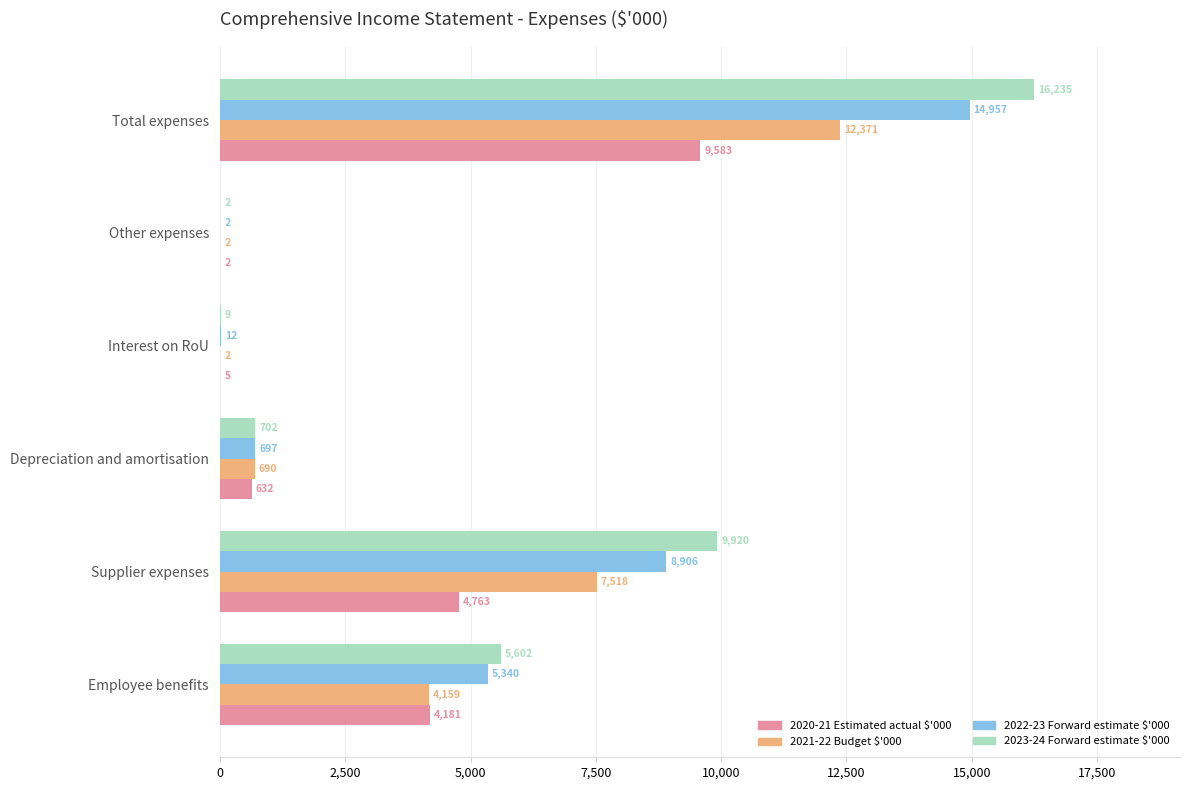

At which label does 2022-23 Forward estimate $'000 reach its peak?

Total expenses